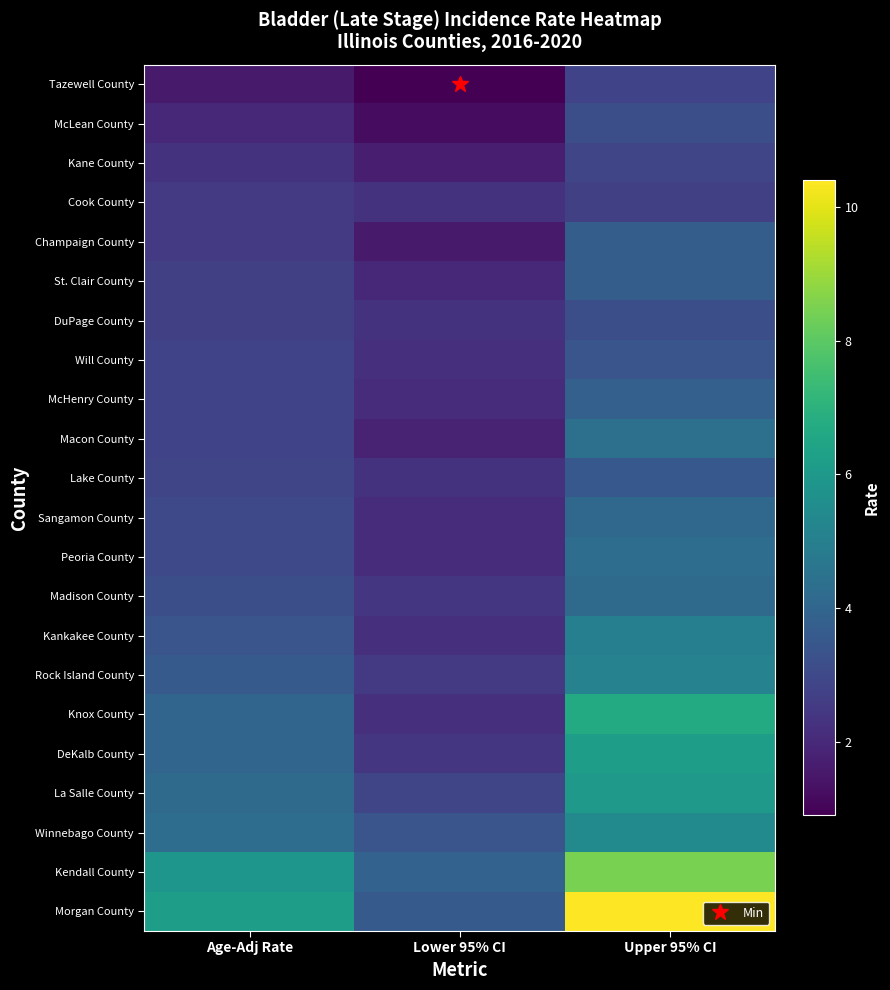

What is the total value across all series at Lower 95% CI?

50.1